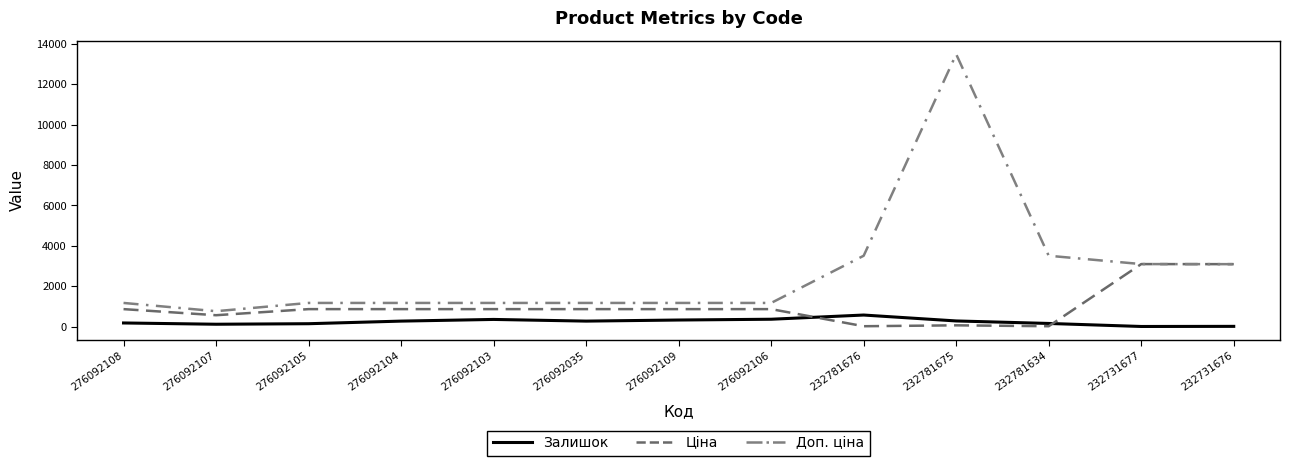

Rank the series at 276092105 from highest to lowest value.

Доп. ціна, Ціна, Залишок